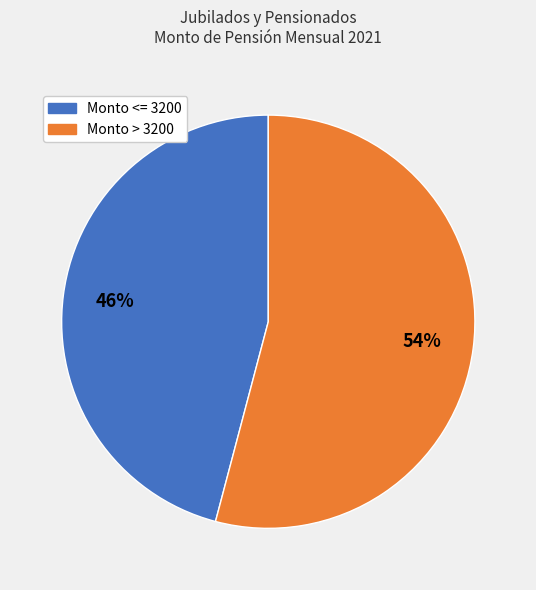

Does any single category account for the majority?

Yes